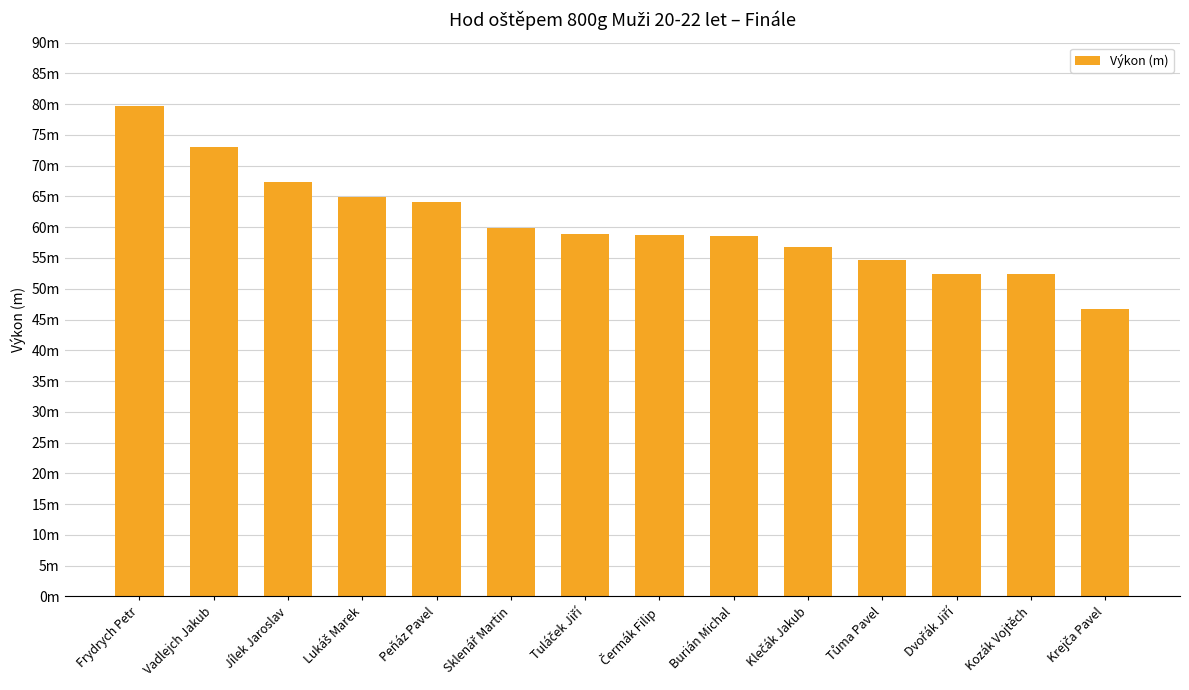

Reading left to right, transcribe all the data shown in this chart.

79.8	73.1	67.4	64.9	64.0	59.9	58.9	58.7	58.6	56.8	54.7	52.5	52.4	46.8